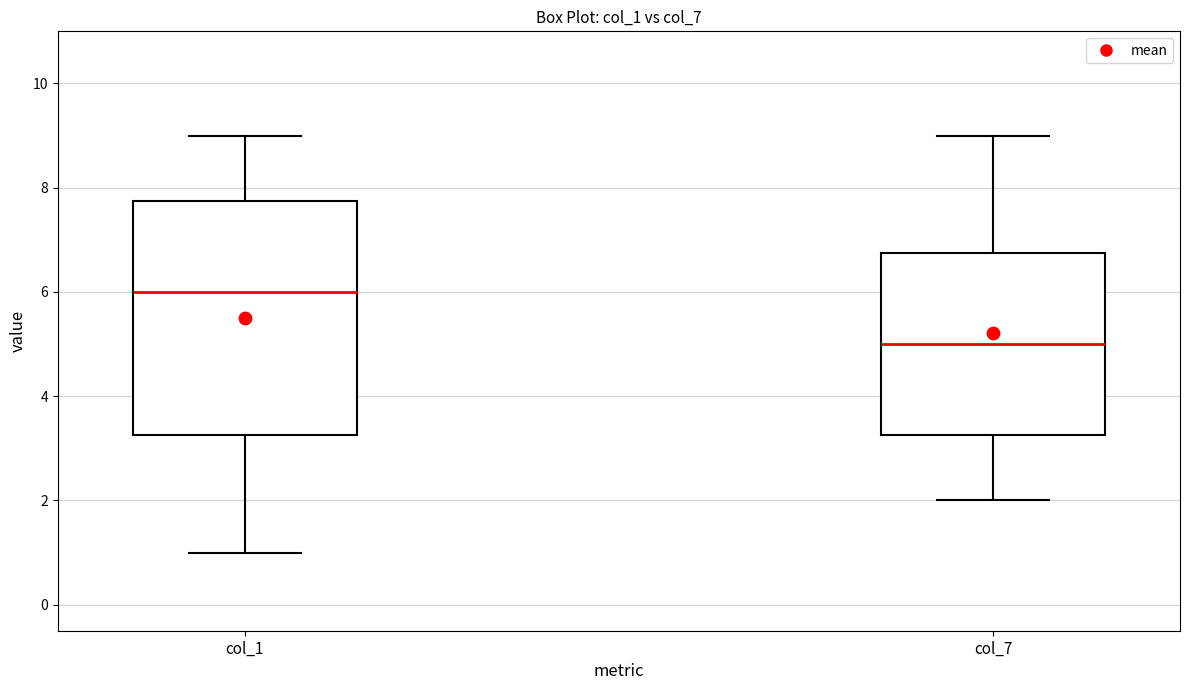

Where does the lower whisker of the box for col_1 end on the y-axis? The values are not printed on the chart, so give them approximately, as read against the axis.

1.0